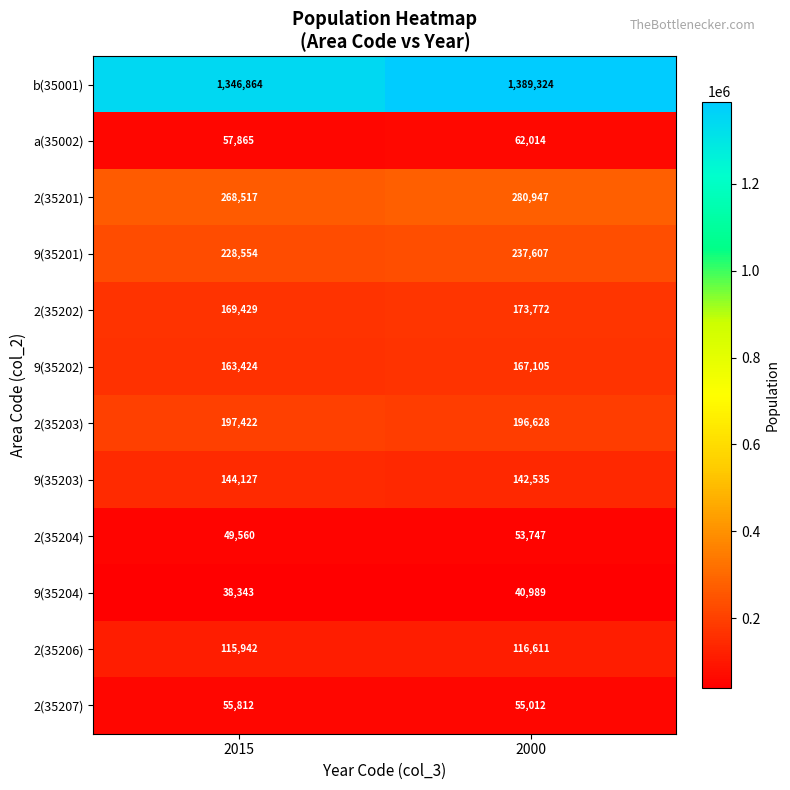

What is the approximate value of 9(35202) at 2015, to the nearest 100?

163400